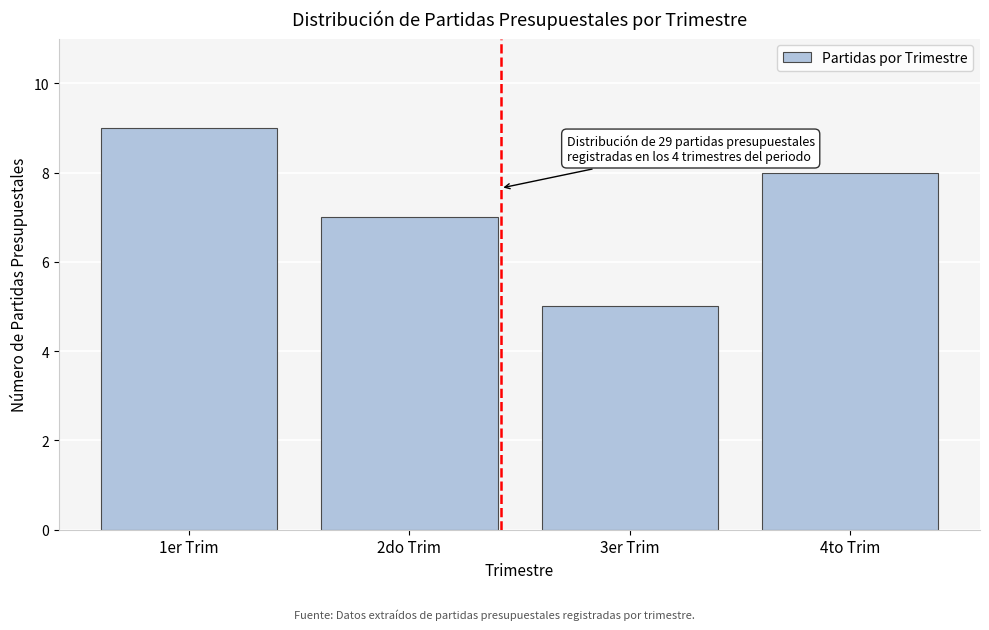

Reading left to right, what are all the values shown in this chart?

9	7	5	8